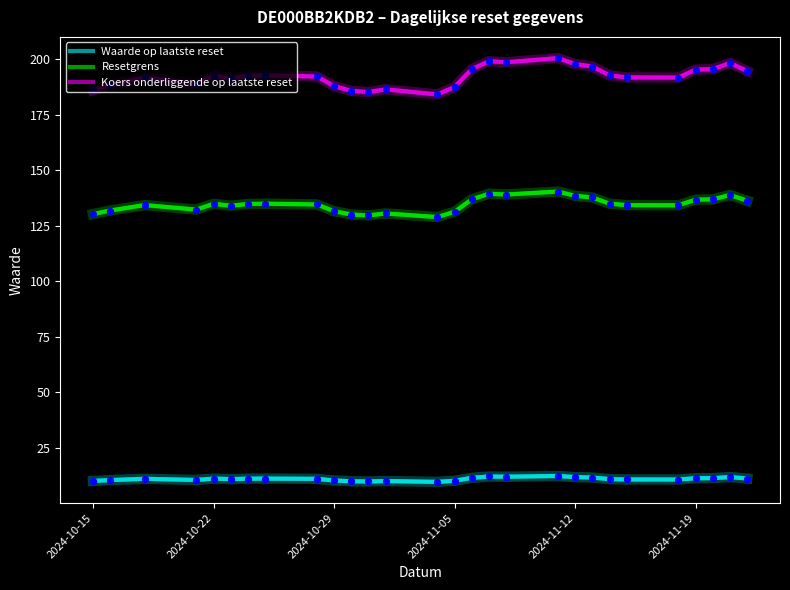

What are all the series names shown in the legend?

Waarde op laatste reset, Resetgrens, Koers onderliggende op laatste reset